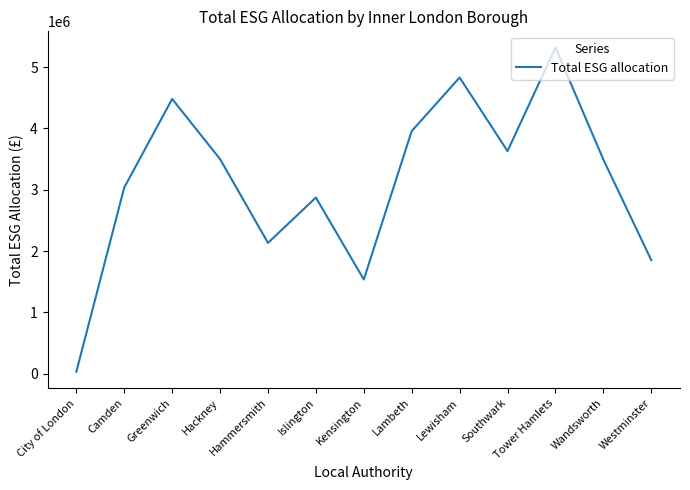

The chart shows a value of 7608026.5 at Greenwich. True or false?

False